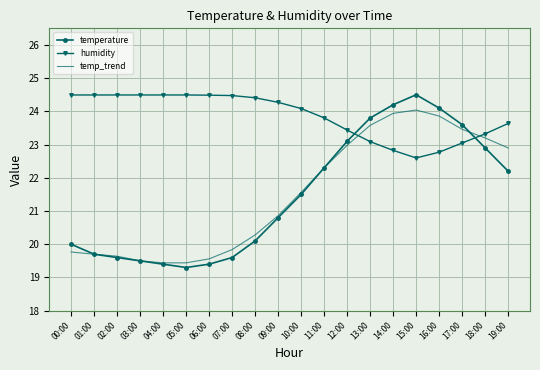

What is the average value of the temp_trend series?

21.5